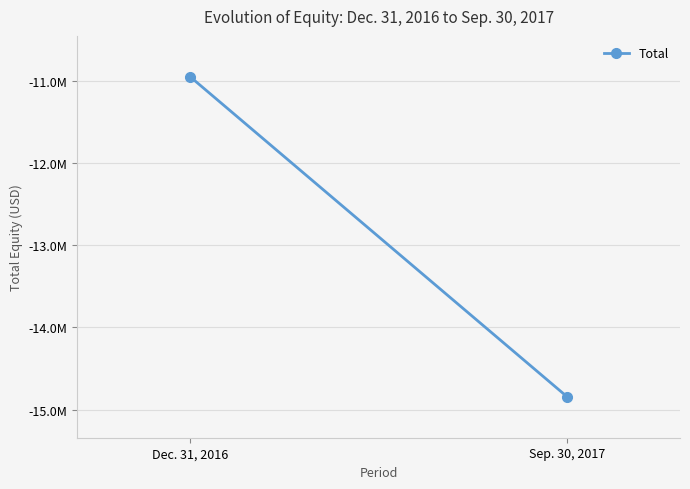

How many lines are shown in the chart?

1